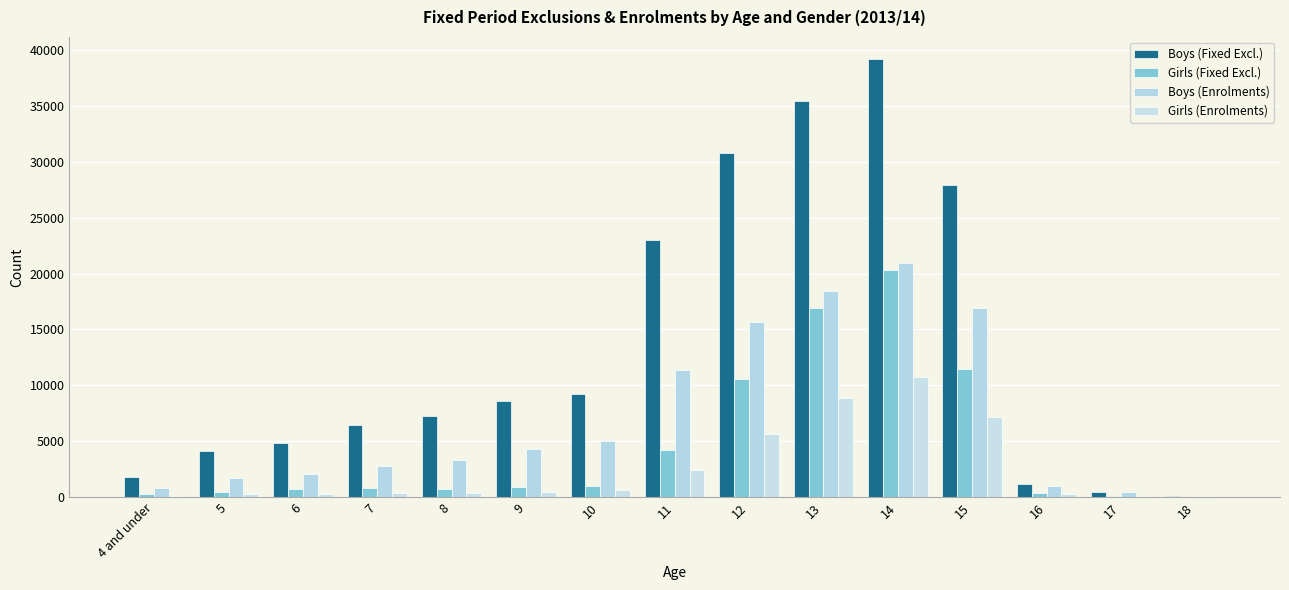

What is the total value across all series at 5?

6540